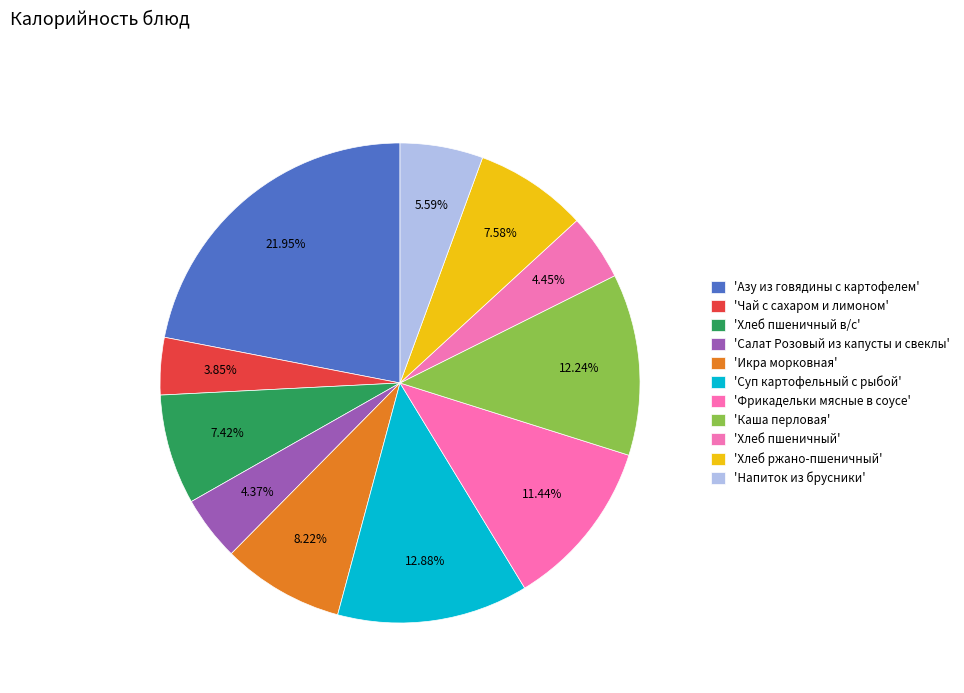

To the nearest percent, what is the difference between the largest and smallest slice percentages?

18%